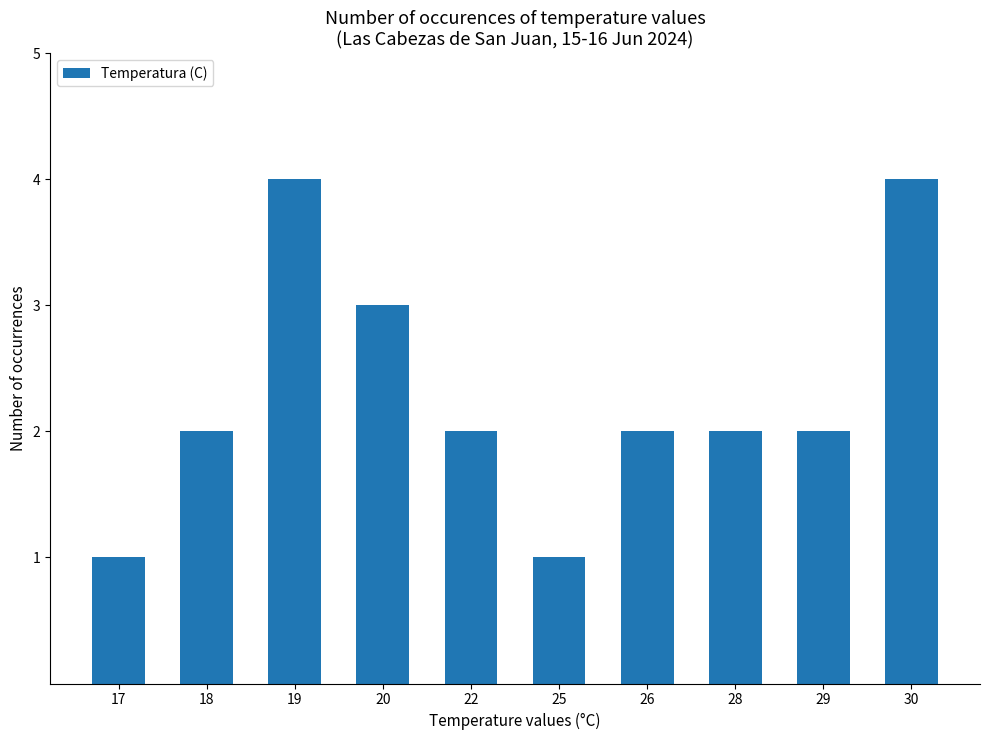

What is the change in value from 20 to 28?

-1